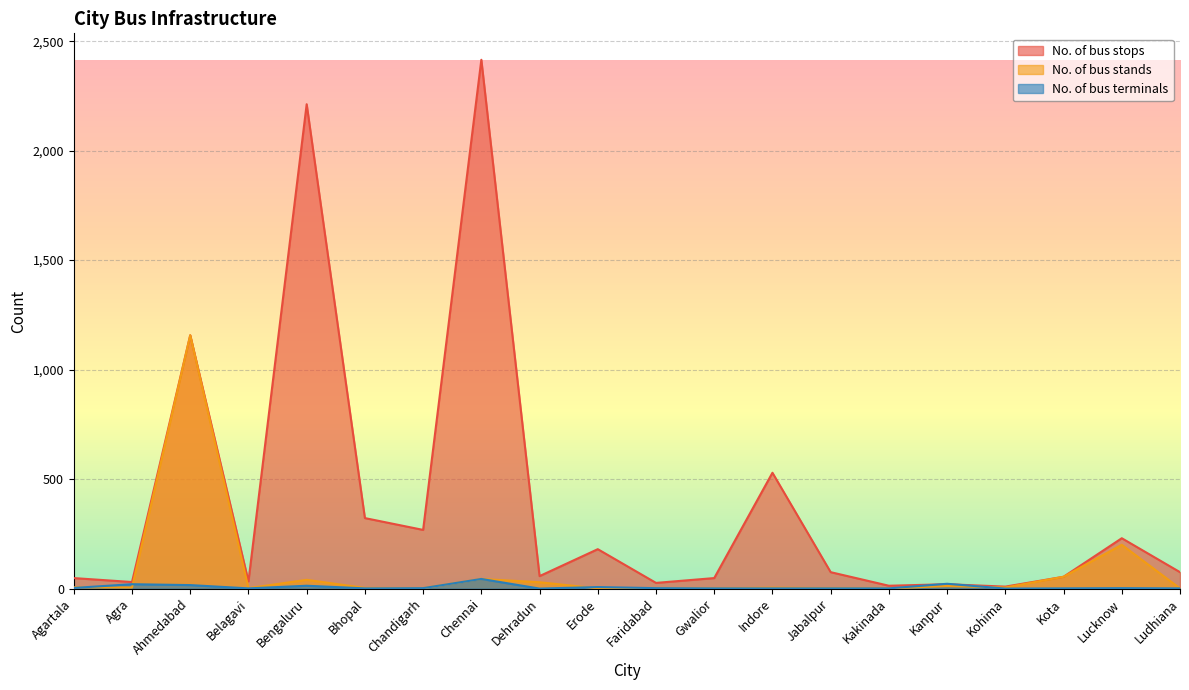

Reading left to right, what are all the values shown in this chart?

No. of bus stops: Agartala=48	Agra=30	Ahmedabad=1157	Belagavi=33	Bengaluru=2212	Bhopal=322	Chandigarh=268	Chennai=2415	Dehradun=57	Erode=180	Faridabad=26	Gwalior=48	Indore=529	Jabalpur=75	Kakinada=13	Kanpur=20	Kohima=9	Kota=54	Lucknow=230	Ludhiana=75
No. of bus stands: Agartala=6	Agra=5	Ahmedabad=1157	Belagavi=2	Bengaluru=40	Bhopal=3	Chandigarh=2	Chennai=44	Dehradun=29	Erode=1	Faridabad=2	Gwalior=1	Indore=4	Jabalpur=2	Kakinada=1	Kanpur=12	Kohima=5	Kota=54	Lucknow=200	Ludhiana=1
No. of bus terminals: Agartala=3	Agra=20	Ahmedabad=16	Belagavi=1	Bengaluru=13	Bhopal=1	Chandigarh=2	Chennai=44	Dehradun=0	Erode=7	Faridabad=2	Gwalior=1	Indore=1	Jabalpur=1	Kakinada=1	Kanpur=22	Kohima=0	Kota=1	Lucknow=2	Ludhiana=1